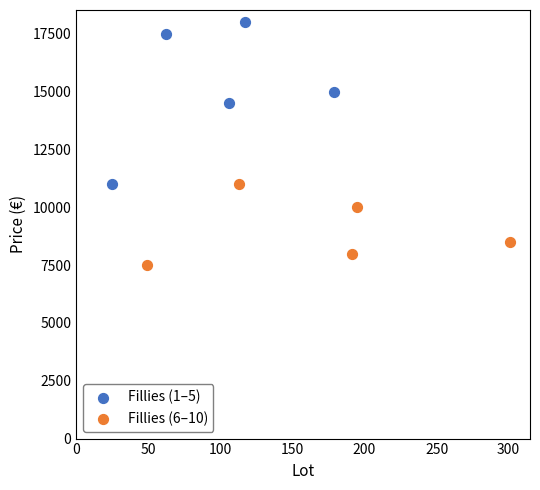

Which series reaches the maximum Y coordinate?

Fillies (1–5)